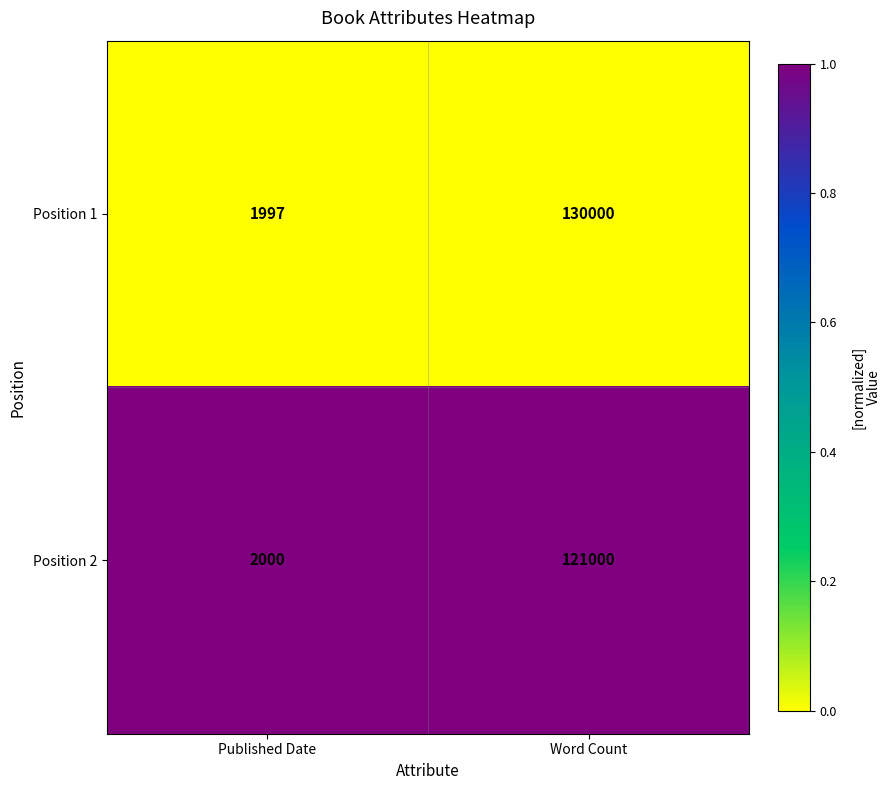

Between Published Date and Word Count, which series saw the biggest shift?

Position 1